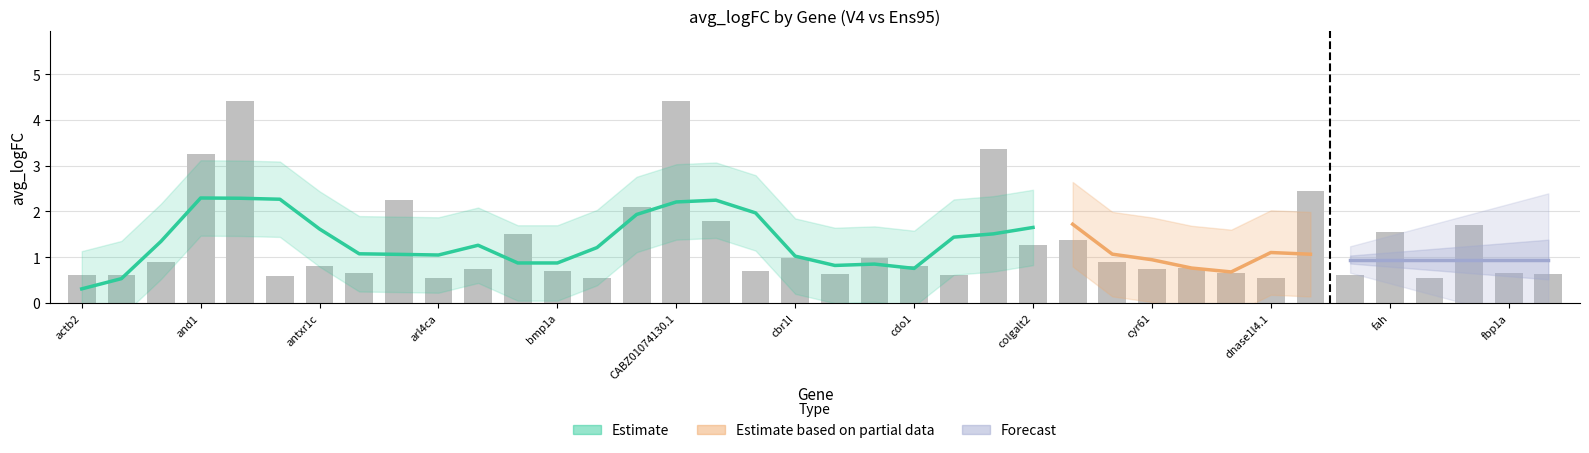

How many bars are there in total?

38